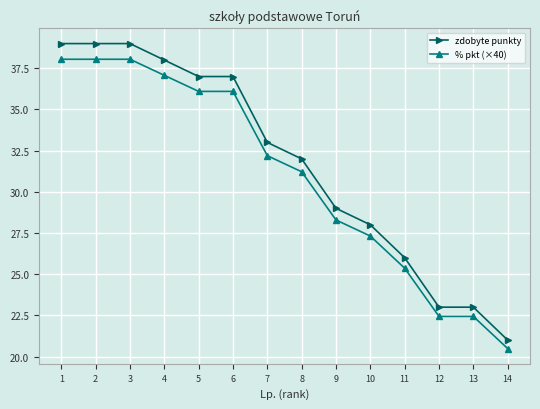

Count the number of categories in the chart.

14